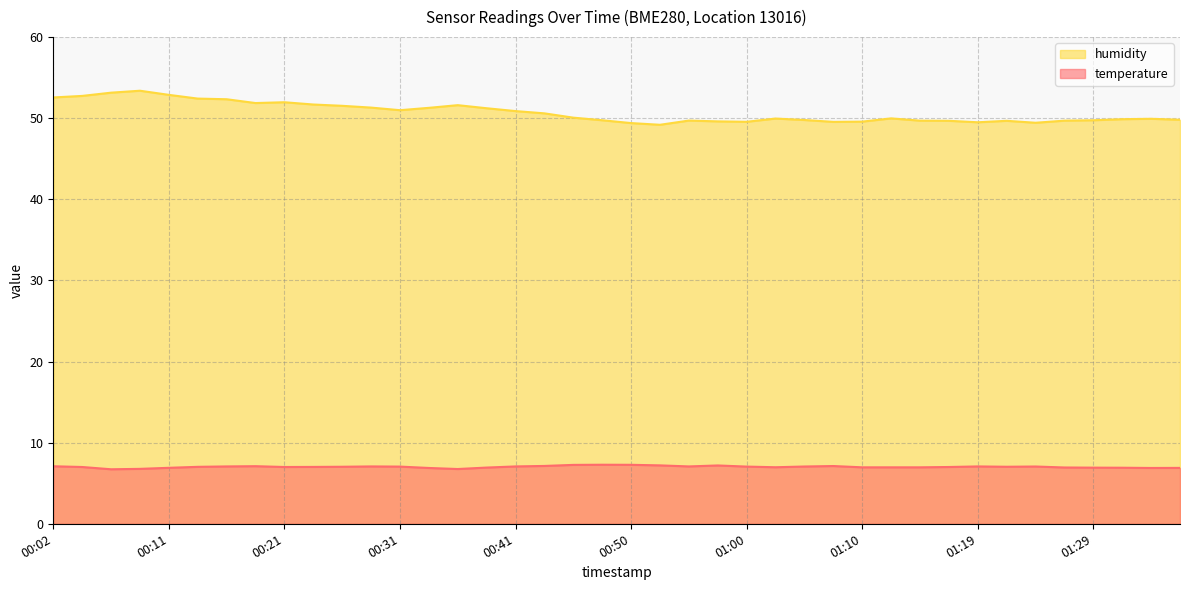

True or false: humidity and temperature intersect in this chart.

False